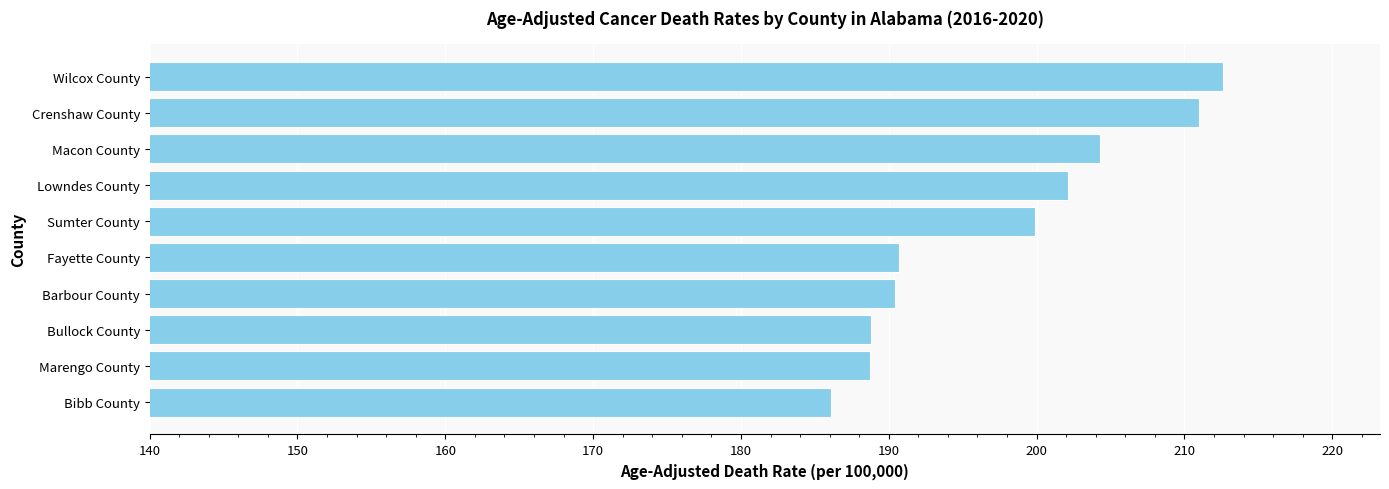

Which label corresponds to the smallest value in the chart?

Bibb County